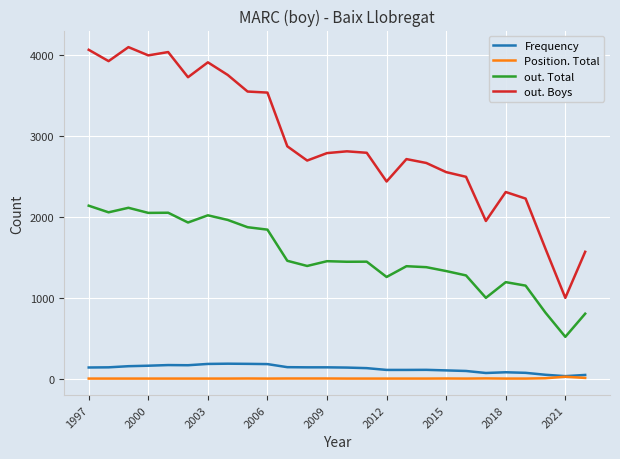

Count the number of categories in the chart.

26